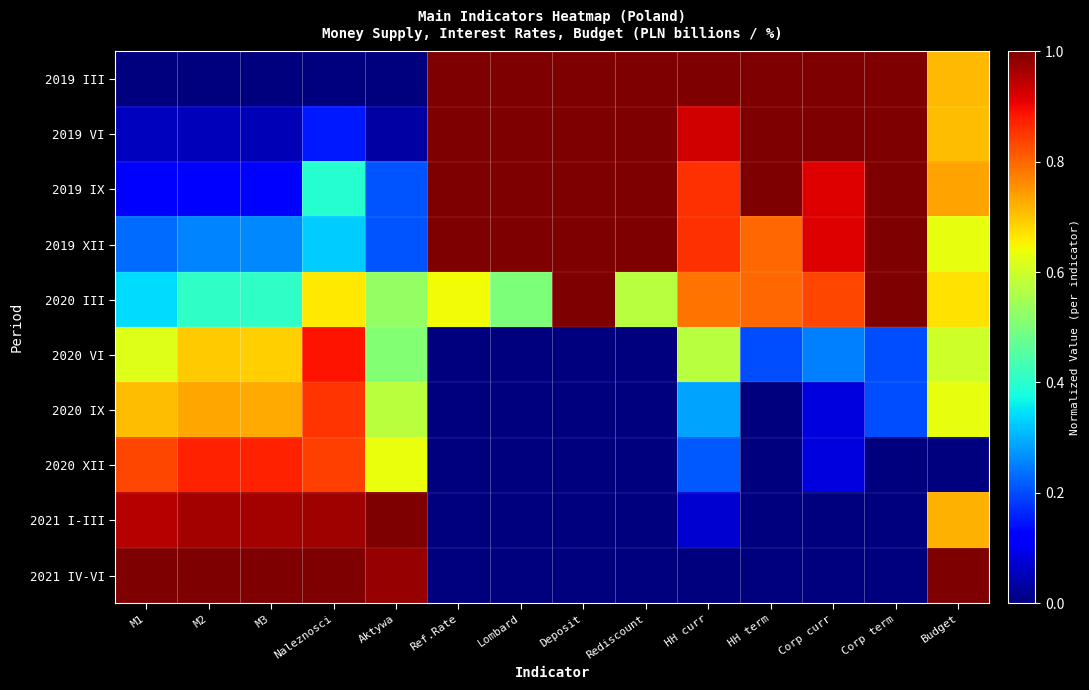

Between M3 and HH curr, which series saw the biggest shift?

2019 III